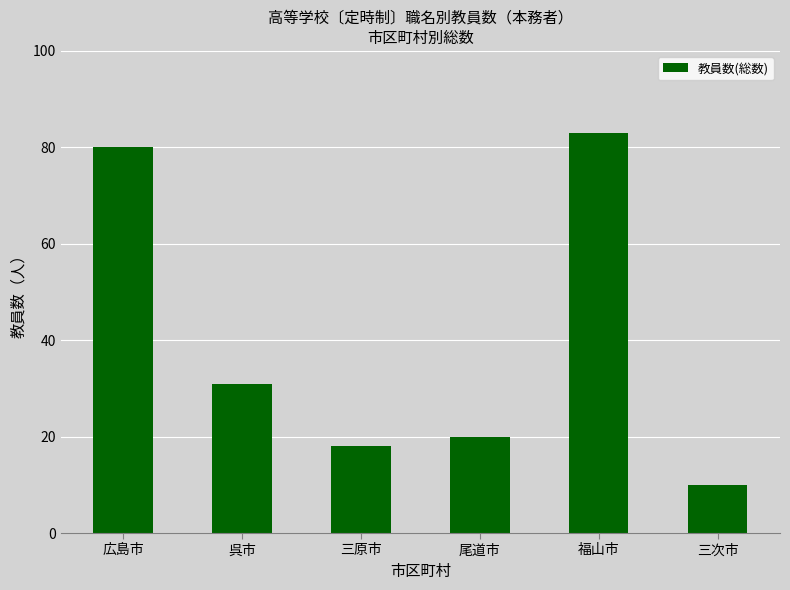

At which category does the chart reach its minimum across all series?

三次市